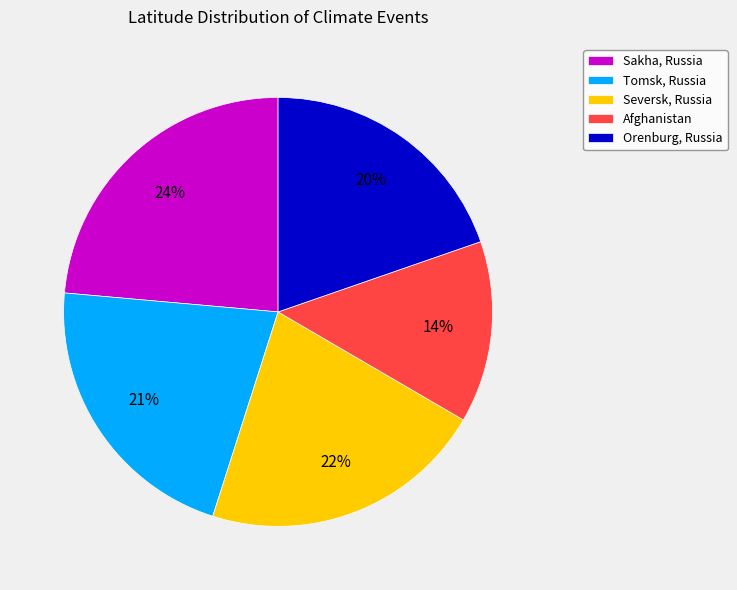

To the nearest percent, what is the difference between the Afghanistan and Sakha, Russia slice percentages?

10%